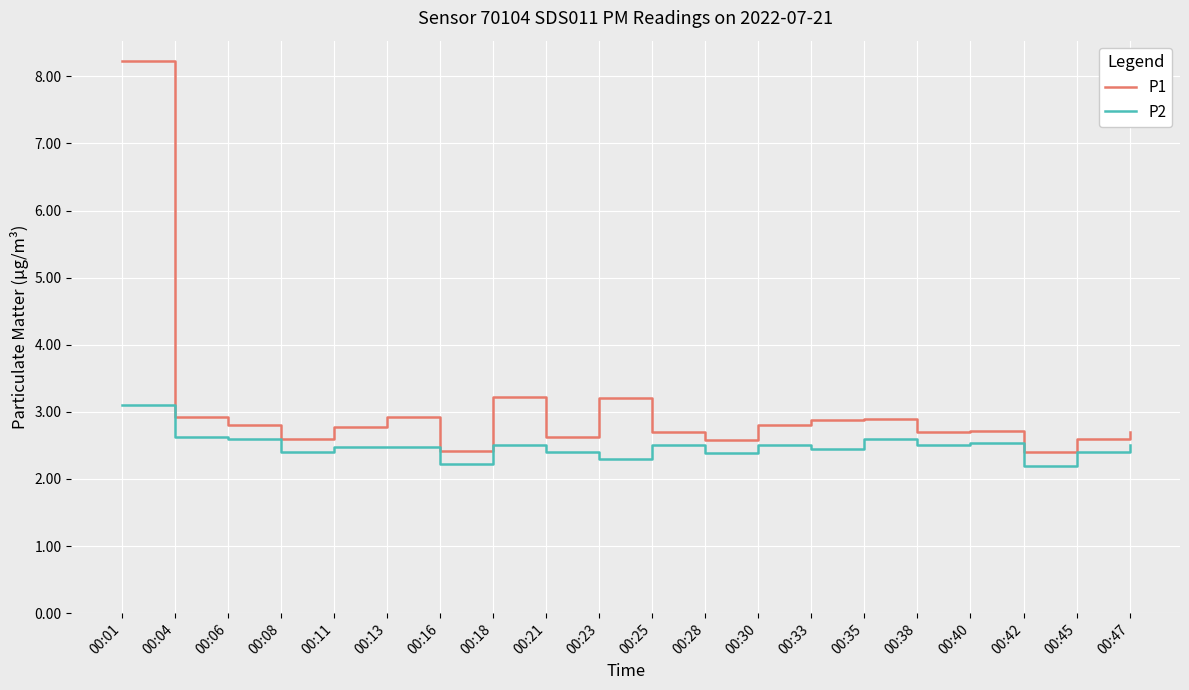

List the series in order of their peak value, lowest first.

P2, P1